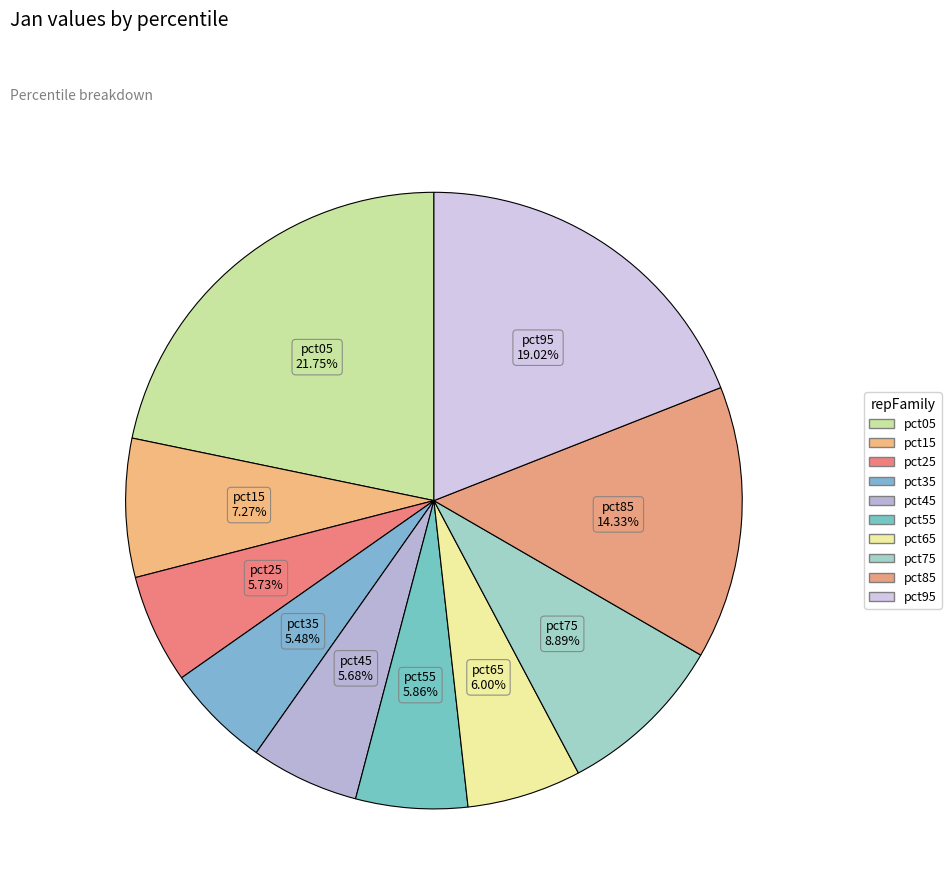

Which category has the smallest portion of the pie?

pct35